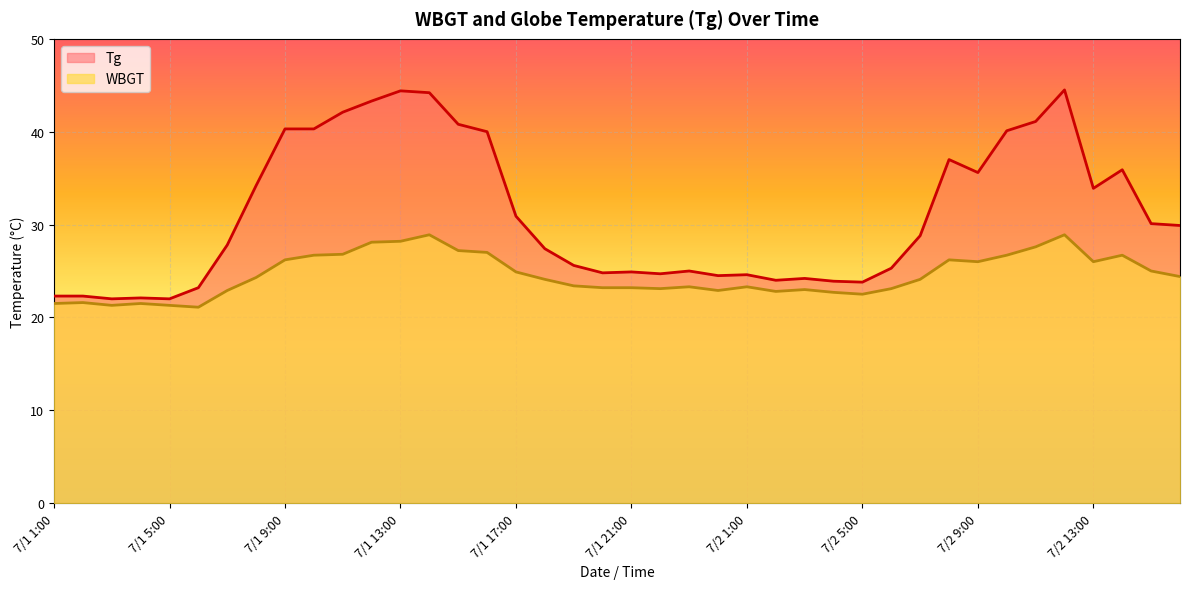

What is the spread (max minus min) of values at 7/2 7:00?

4.7